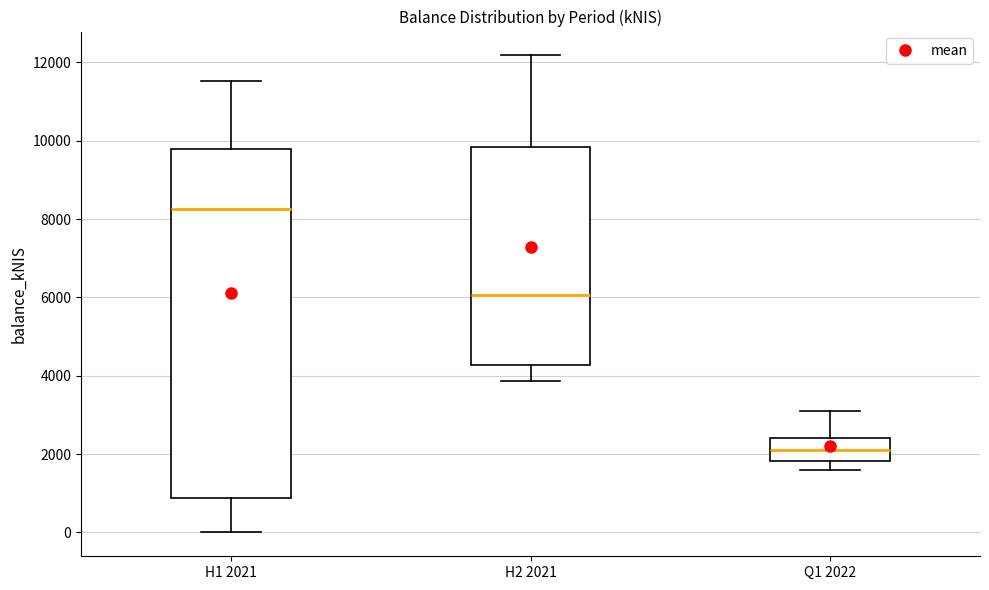

Which box's median line is the highest?

H1 2021